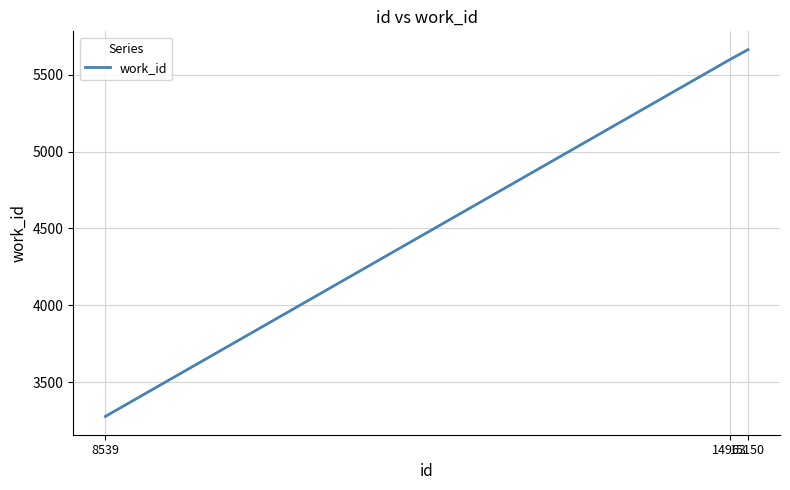

What is the difference between the maximum and minimum values?

2385